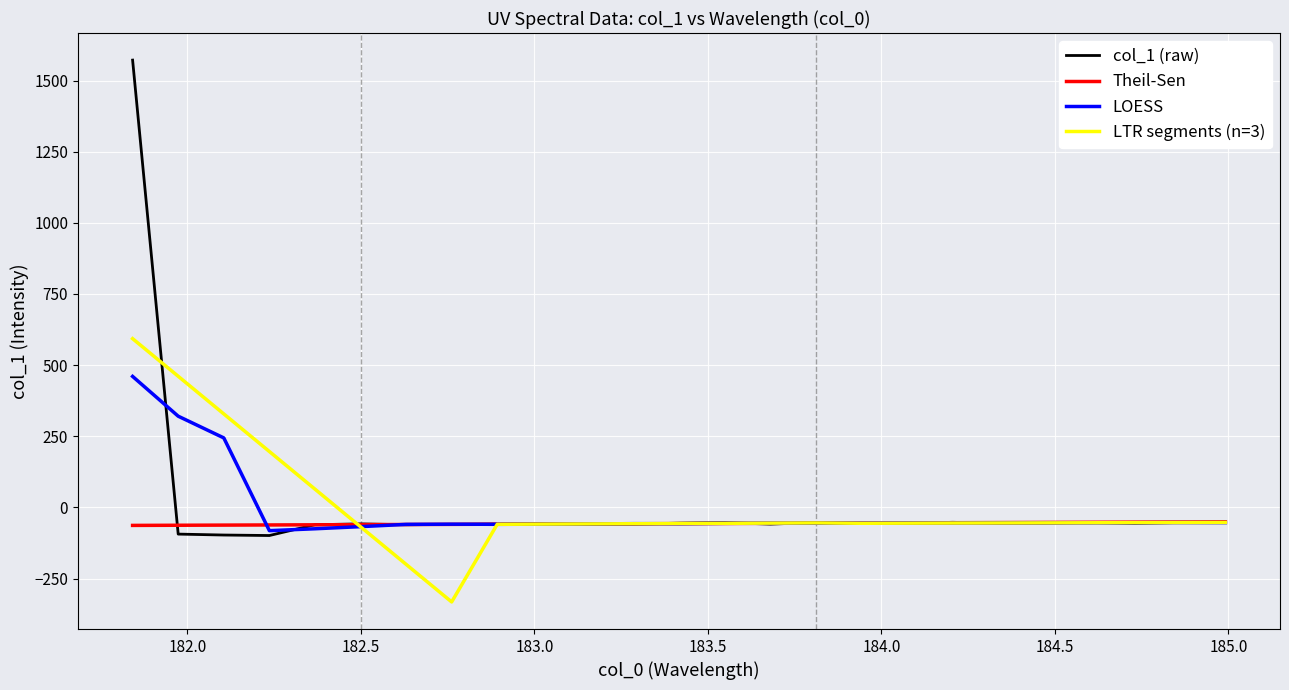

Which series has the widest spread of values?

col_1 (raw)